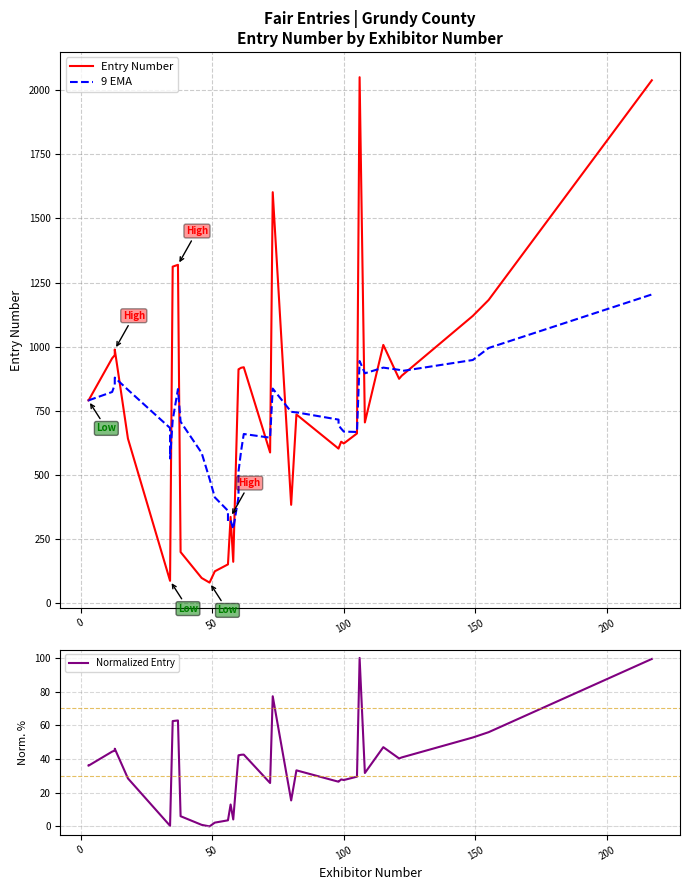

How many lines are shown in the chart?

3